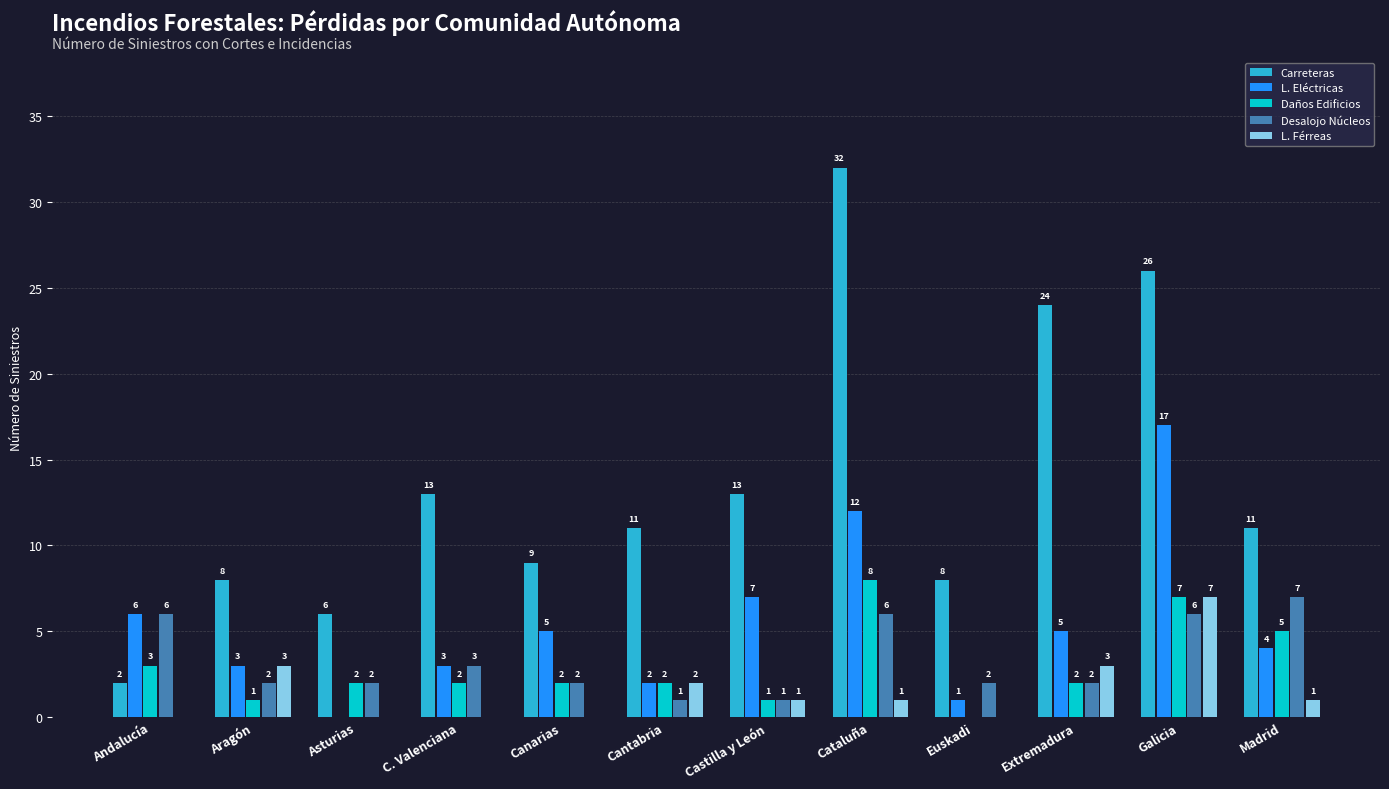

What is the sum of the Carreteras values at C. Valenciana and Galicia?

39